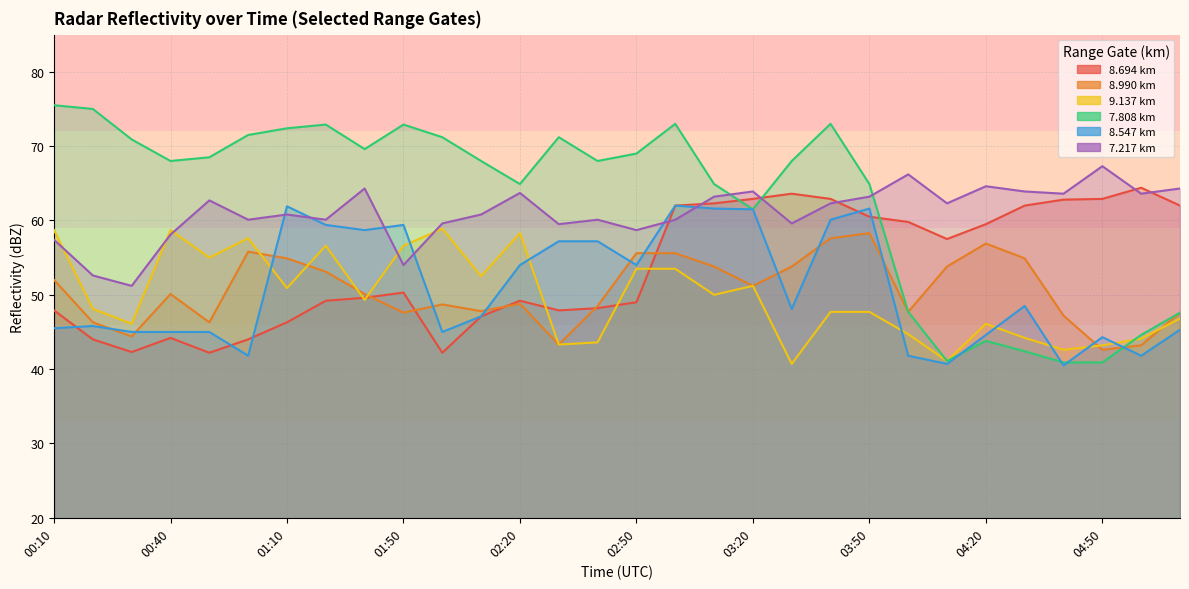

Rank the series at 02:10 from highest to lowest value.

7.808, 7.217, 9.137, 8.990, 8.694, 8.547